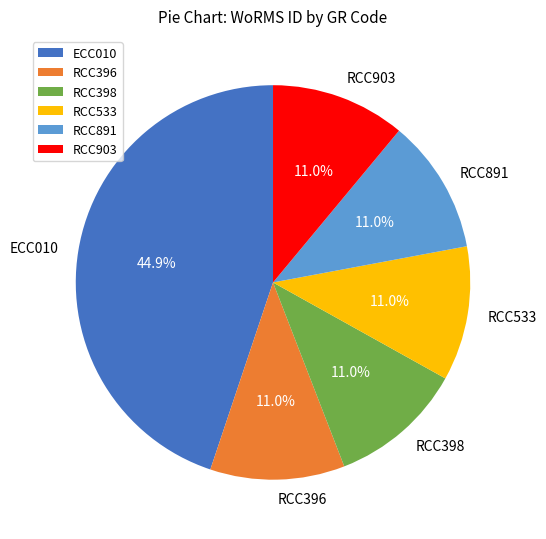

Approximately how many times larger is the value at ECC010 compared to RCC396?

4.1